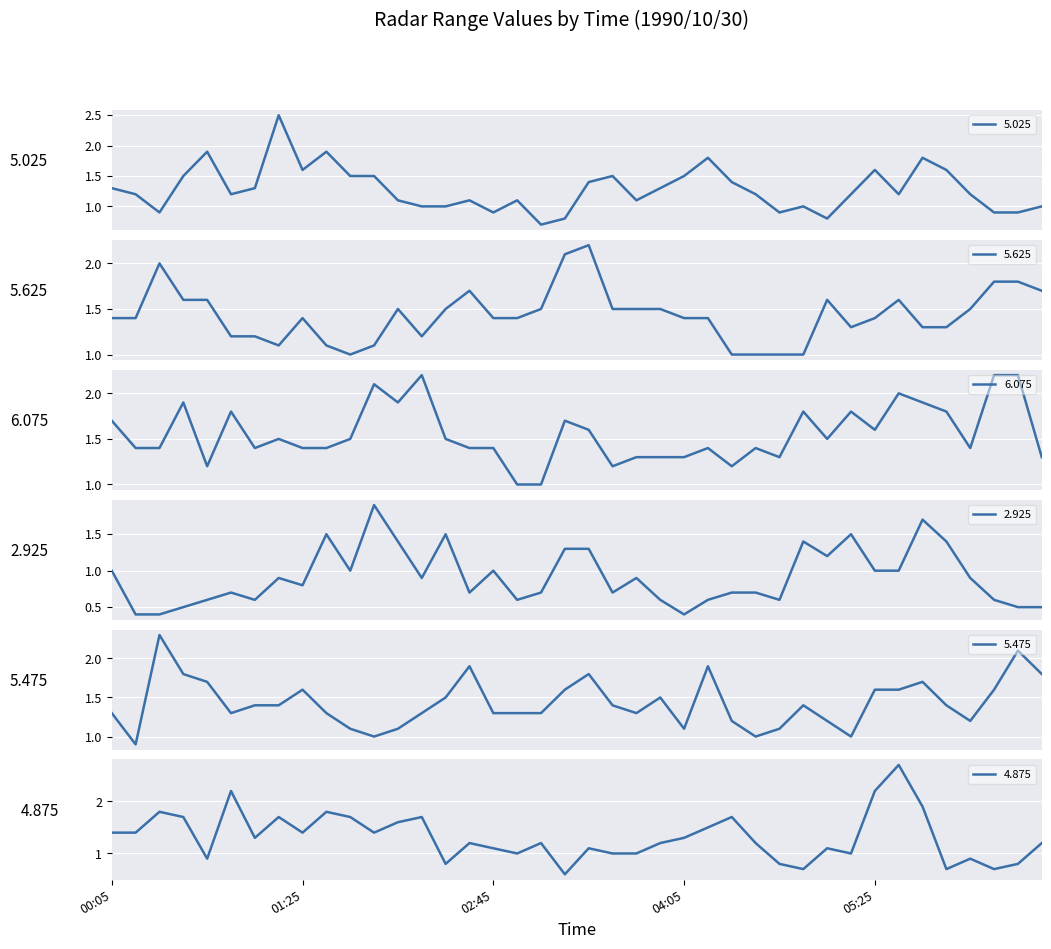

What position from the right is 1990/10/30 00:55?

35